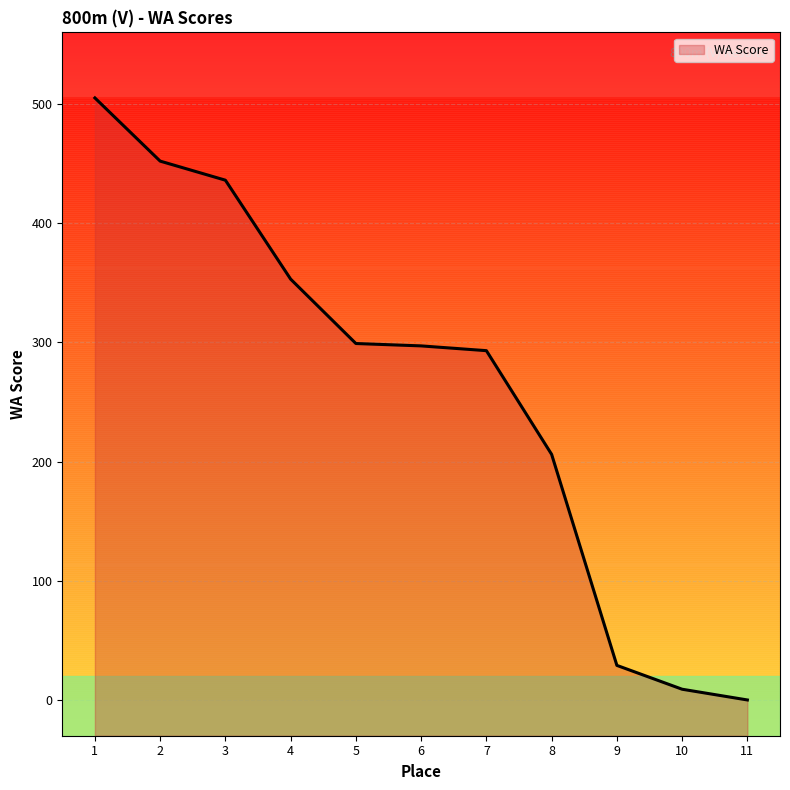

What is the change in value from 6 to 11?

-297